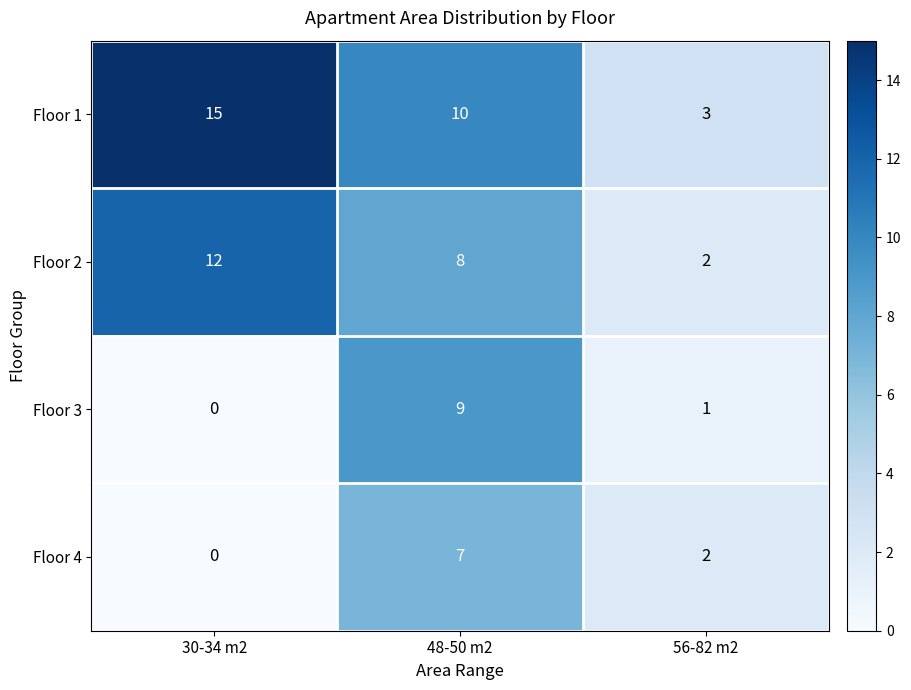

Reading left to right, list all the values displayed in this chart.

Floor 1: 15	10	3
Floor 2: 12	8	2
Floor 3: 0	9	1
Floor 4: 0	7	2